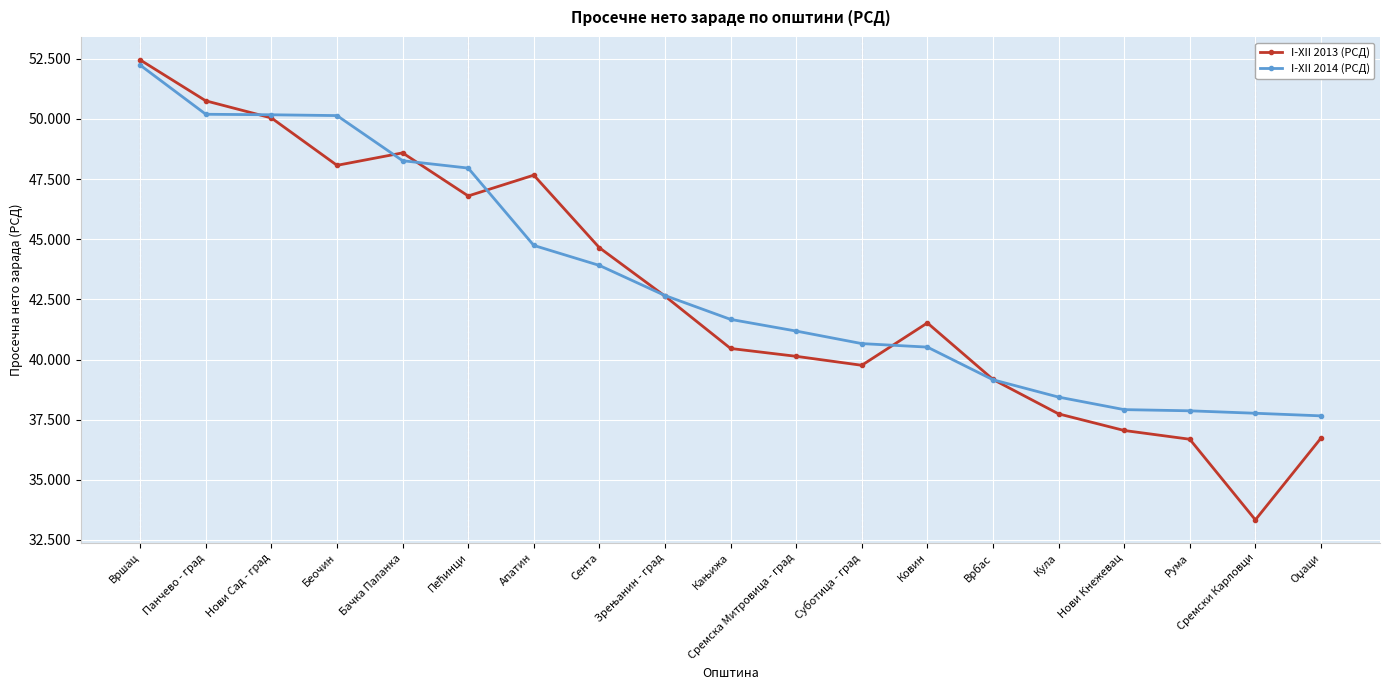

Between Беочин and Зрењанин - град, which is larger?

Беочин